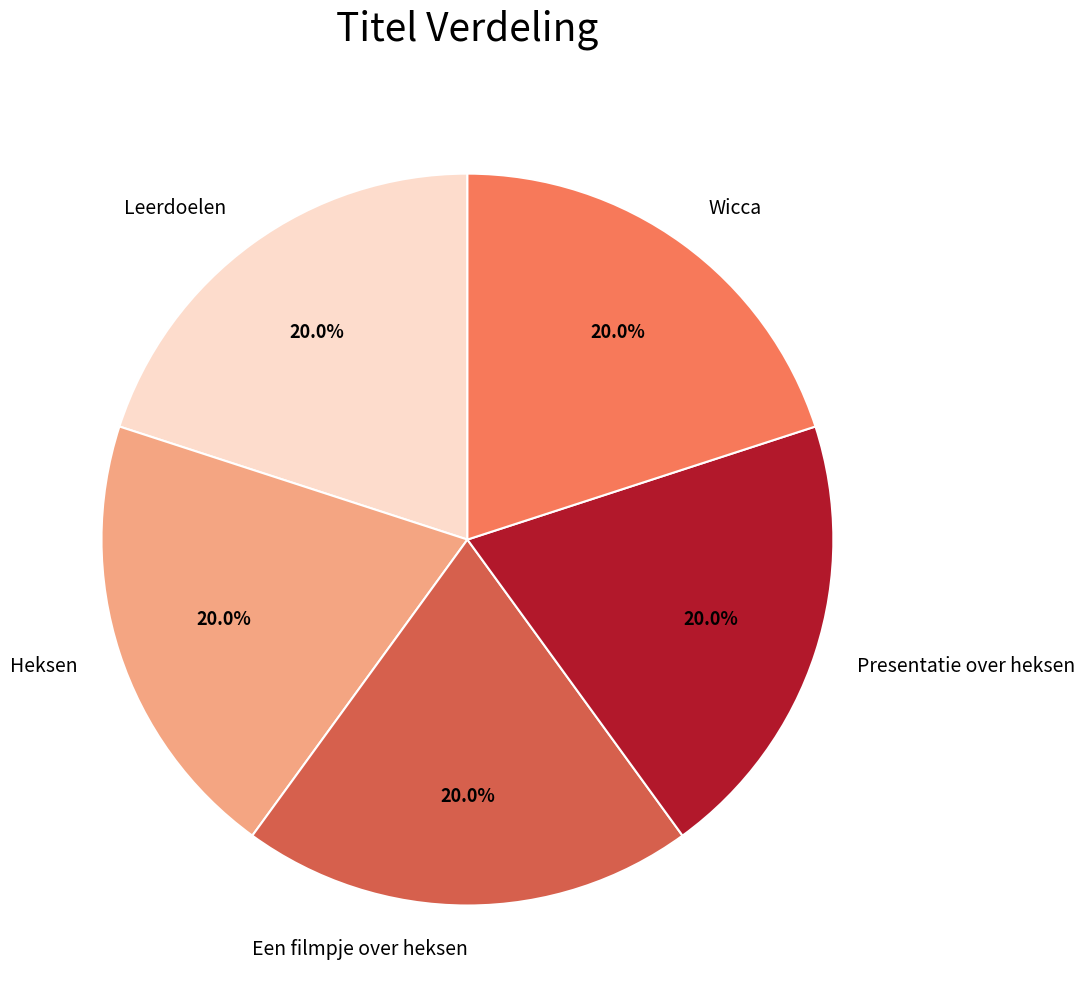

Is there a majority slice in this chart?

No